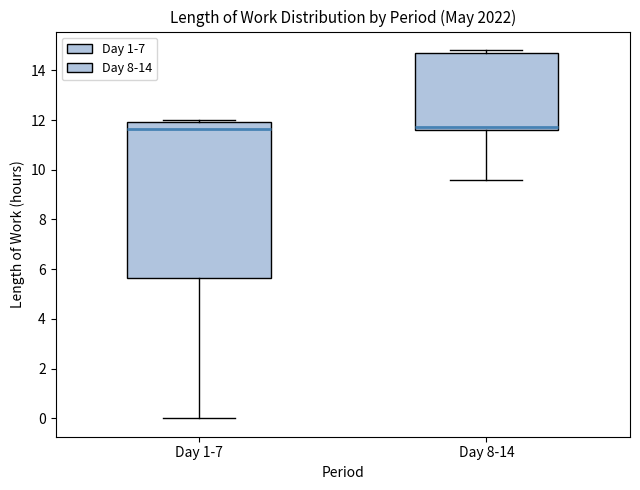

Which box is the tallest, from its lower edge to its upper edge?

Day 1-7